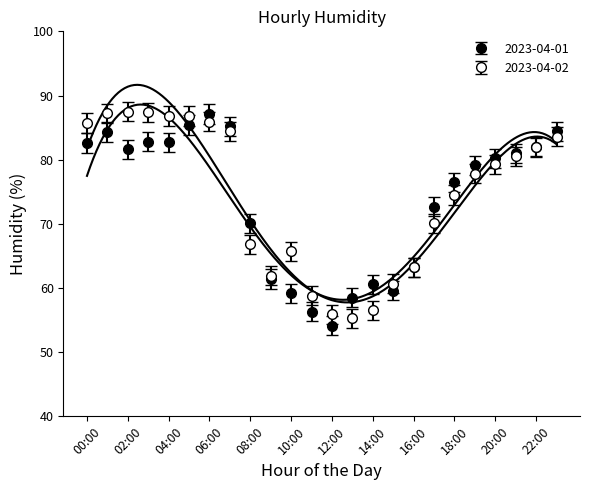

Which label corresponds to the smallest value in the chart?

12:00